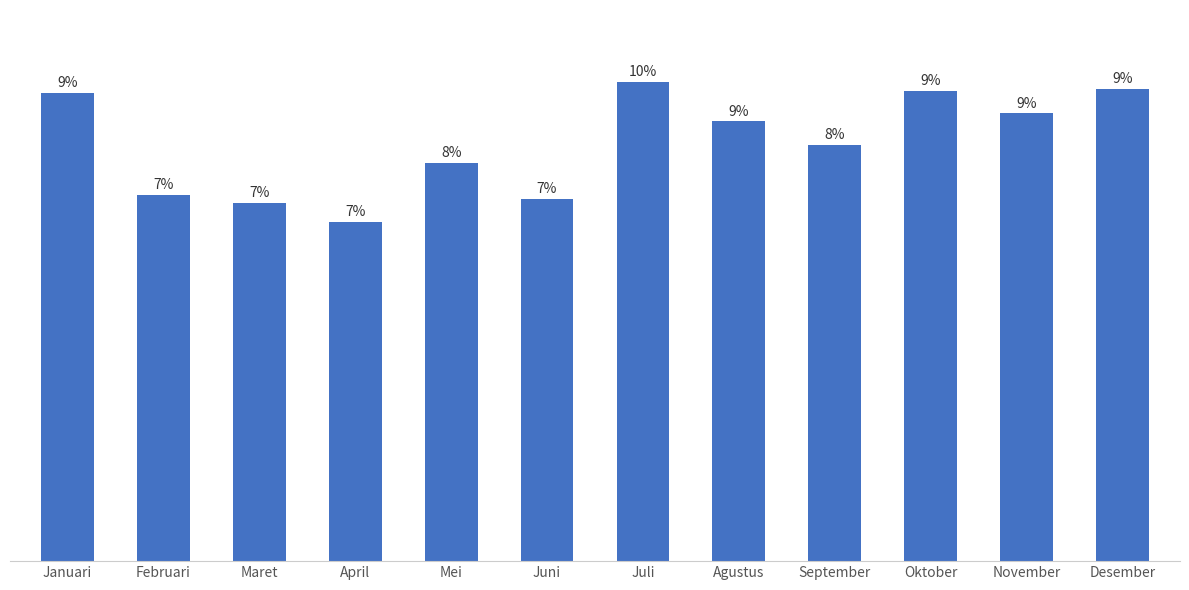

Rank the categories by value from lowest to highest.

April, Maret, Juni, Februari, Mei, September, Agustus, November, Januari, Oktober, Desember, Juli